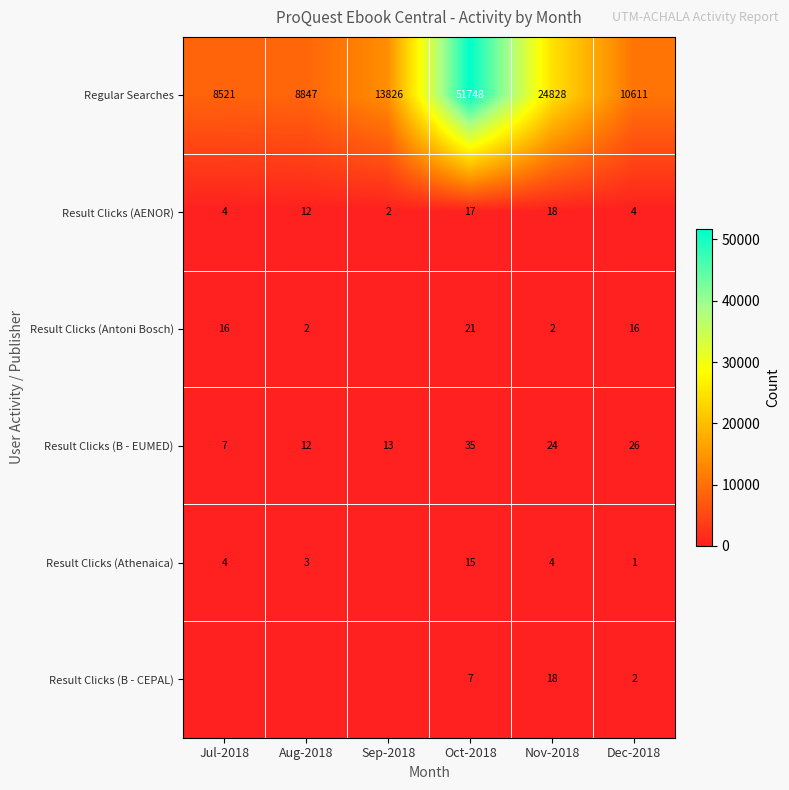

Rank the series at Dec-2018 from highest to lowest value.

Regular Searches, Result Clicks (B - EUMED), Result Clicks (Antoni Bosch), Result Clicks (AENOR), Result Clicks (B - CEPAL), Result Clicks (Athenaica)